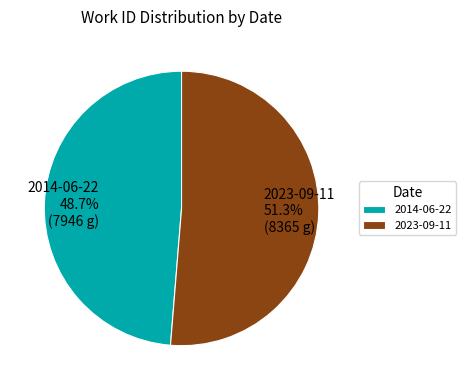

Which slice is the smallest?

2014-06-22